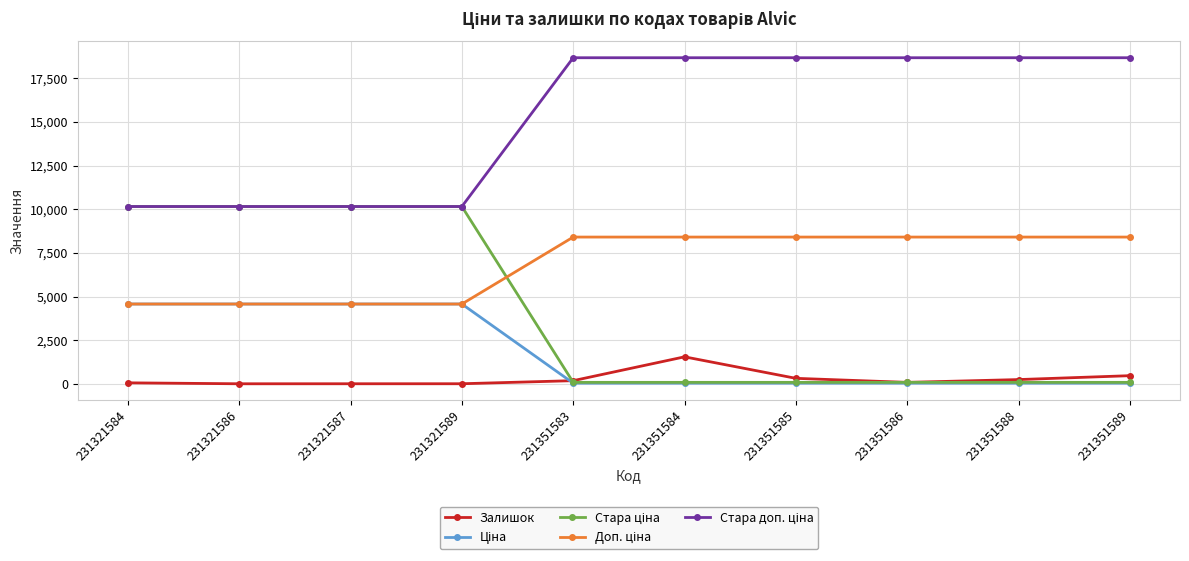

What is the value of the Залишок point at the 6th from the left?

1545.0